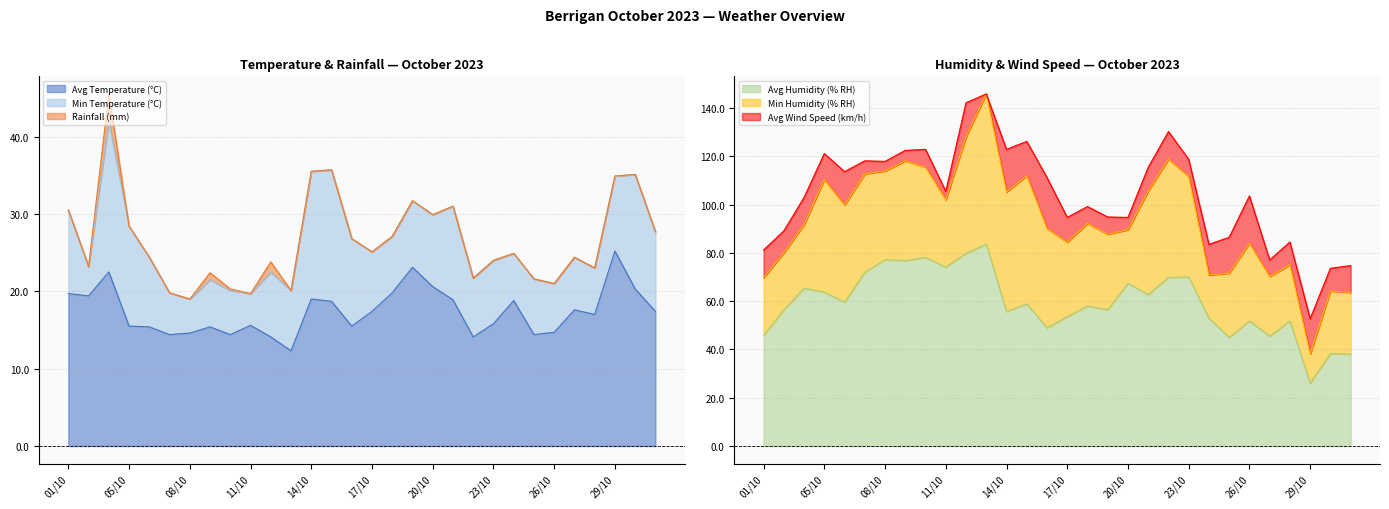

What is the sum of the Min Temperature (°C) values at 09/10 and 21/10?

18.2